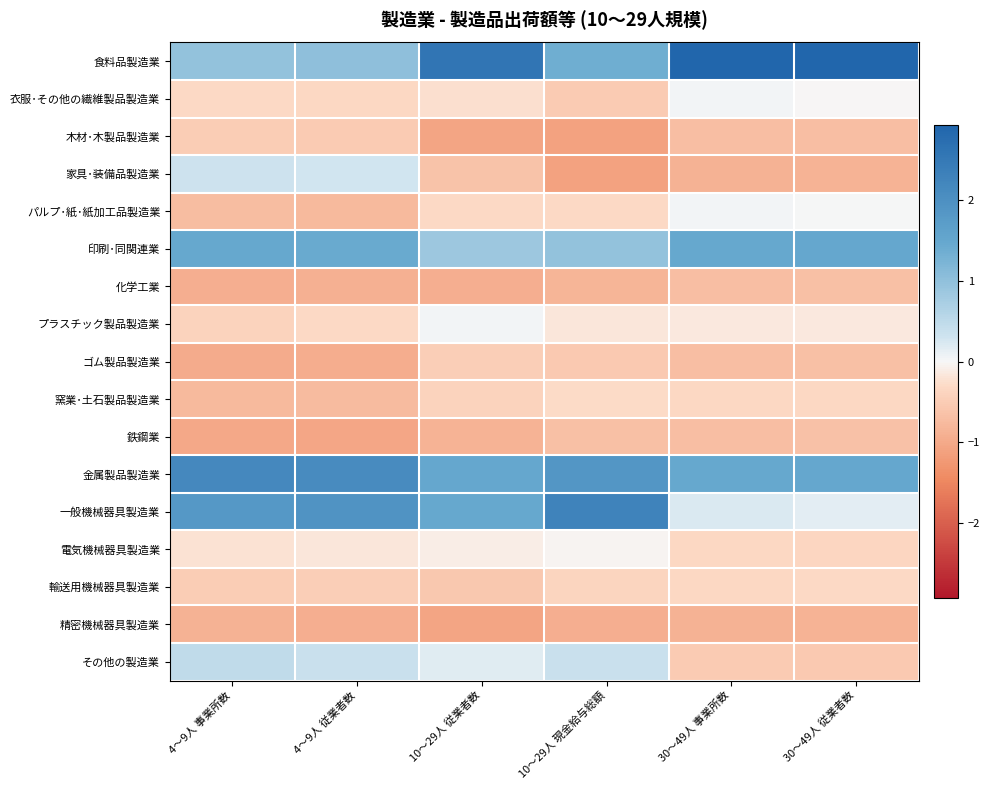

Which has a higher value, 10～29人 現金給与総額 or 10～29人 従業者数?

10～29人 従業者数